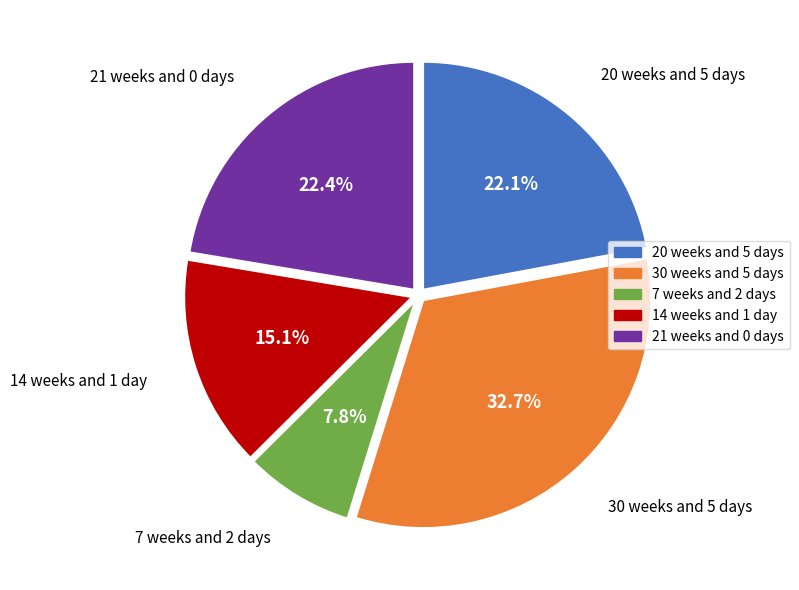

What percentage is the 20 weeks and 5 days slice, to the nearest percent?

22%